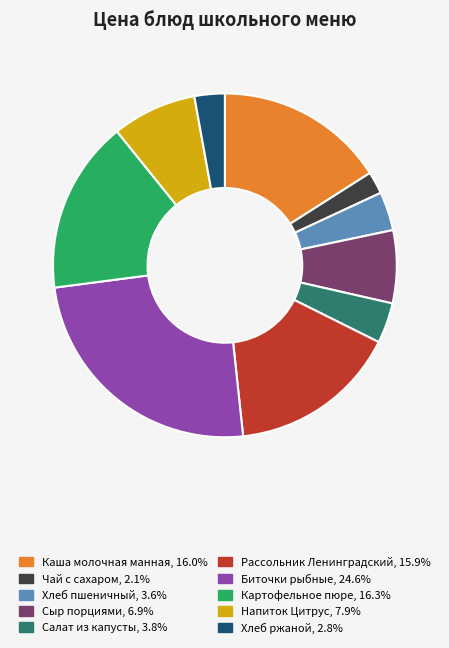

Do Биточки рыбные and Напиток Цитрус together represent more than half of the pie?

No